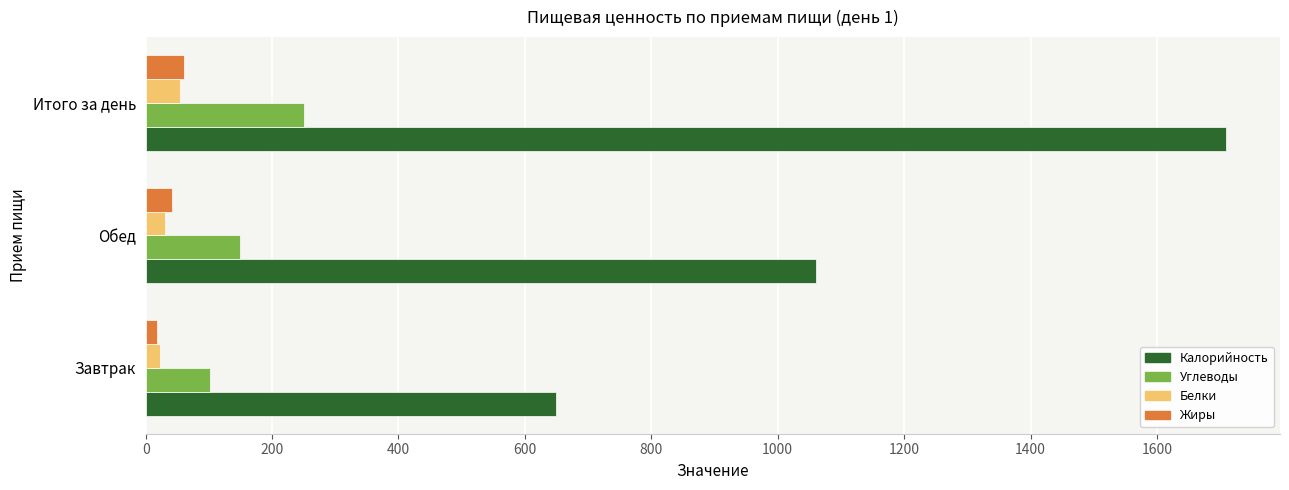

At how many categories does at least one series exceed 40?

3